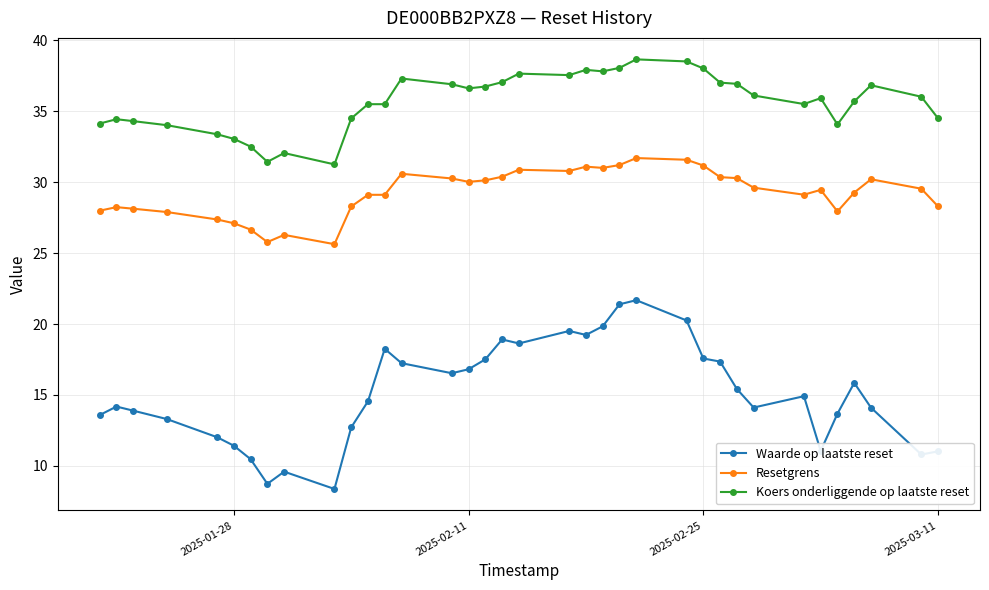

True or false: Resetgrens has more than 0 interior local peaks.

True